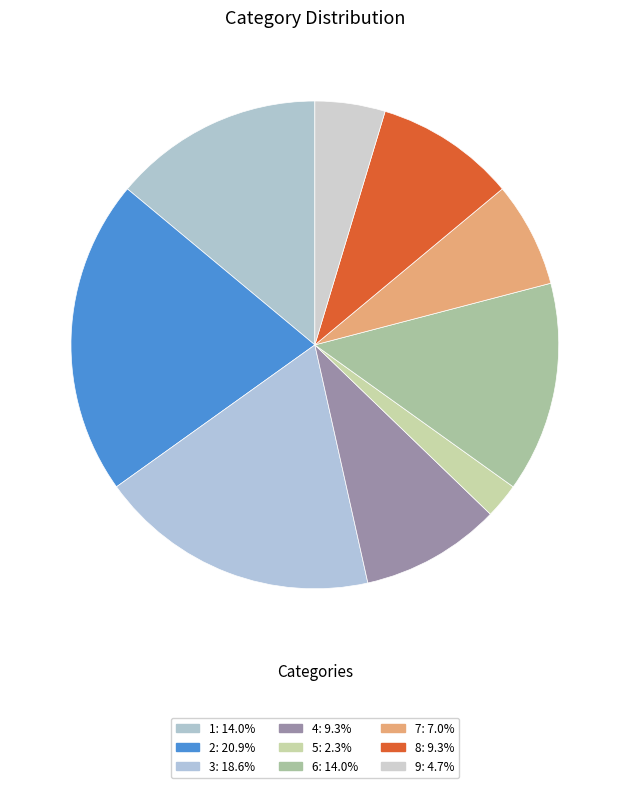

Is there a majority slice in this chart?

No